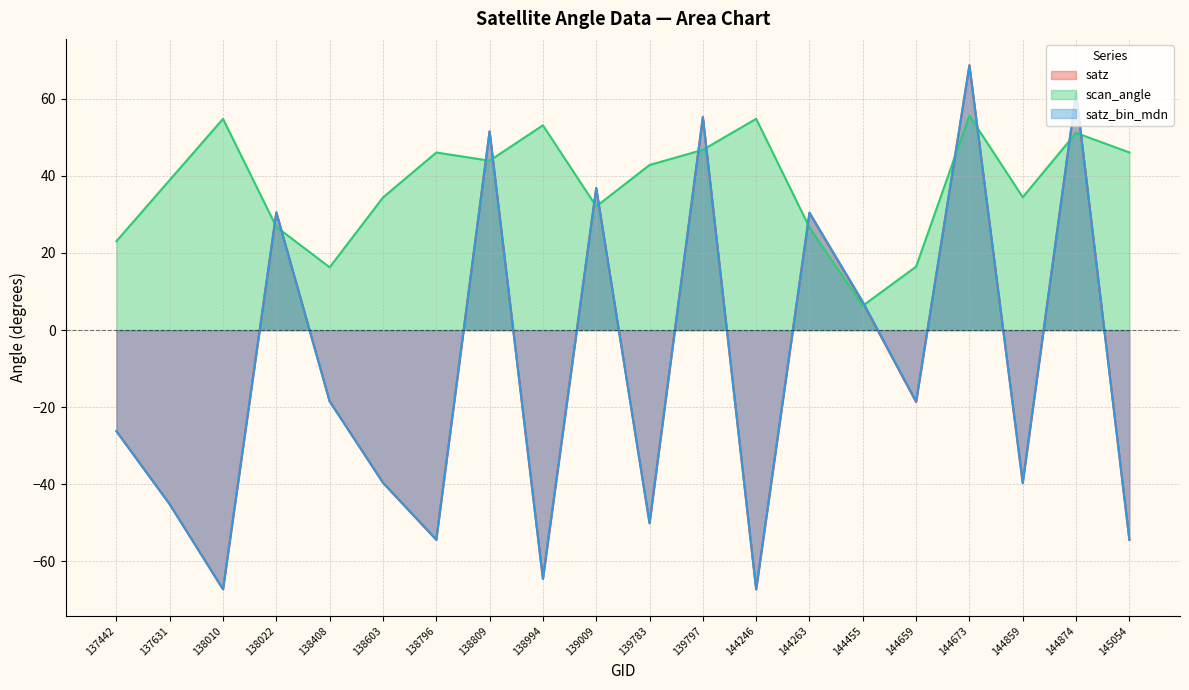

Reading left to right, extract all data points from this chart.

satz: -26.2	-45.2	-67.2	30.6	-18.5	-39.6	-54.4	51.5	-64.5	36.8	-50.1	55.3	-67.3	30.4	7.1	-18.7	68.7	-39.7	61.5	-54.4
scan_angle: 23.1	38.9	54.8	26.8	16.3	34.4	46.1	43.9	53.1	32.1	42.8	46.8	54.8	26.6	6.3	16.5	55.6	34.5	51.1	46.1
satz_bin_mdn: -26.2	-45.1	-67.2	30.5	-18.5	-39.5	-54.3	51.5	-64.5	36.8	-50.0	55.2	-67.2	30.5	7.4	-18.5	68.6	-39.5	61.5	-54.3